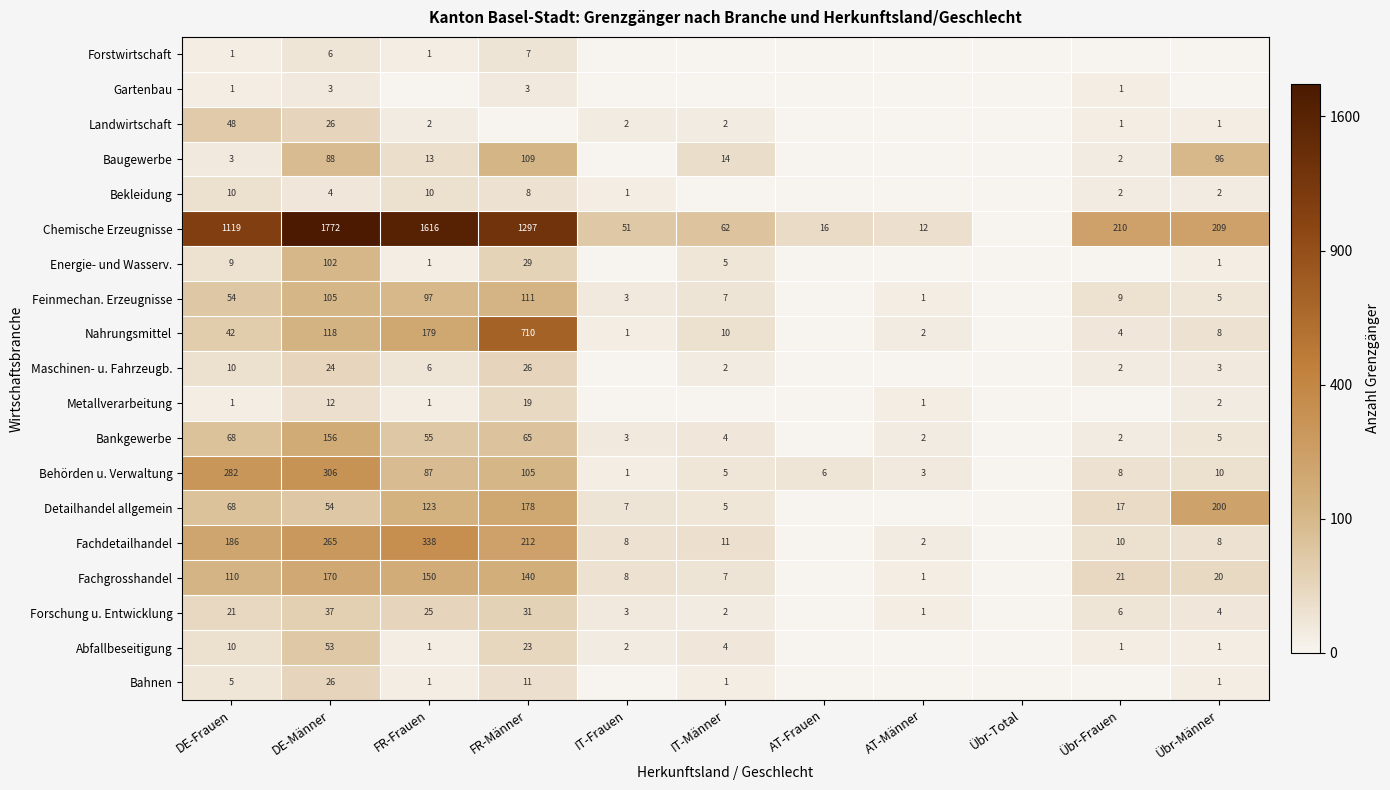

True or false: Nahrungsmittel has a value of 45 at DE-Männer.

False